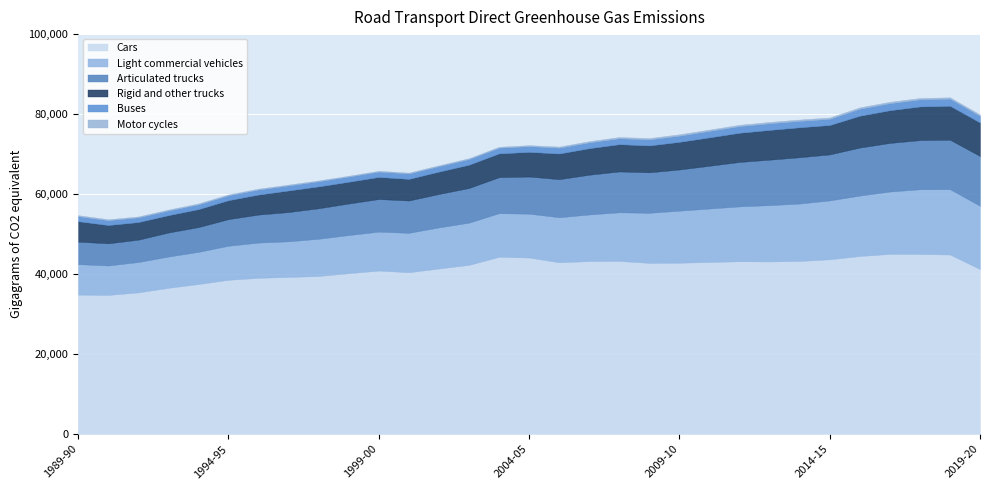

True or false: Articulated trucks has more than 0 interior local peaks.

True